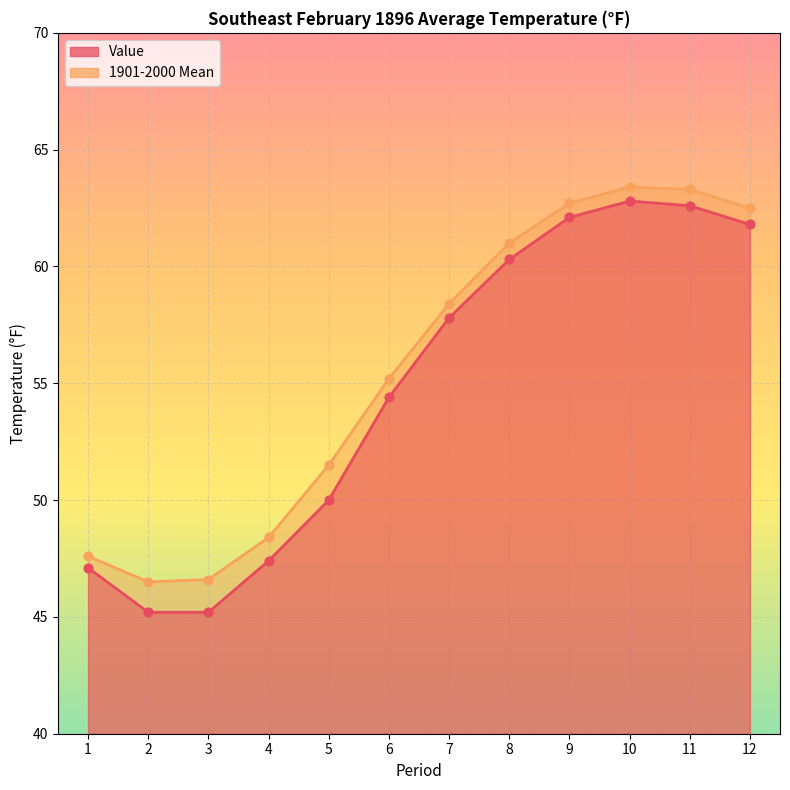

Which series has the largest Y range (max minus min)?

Value